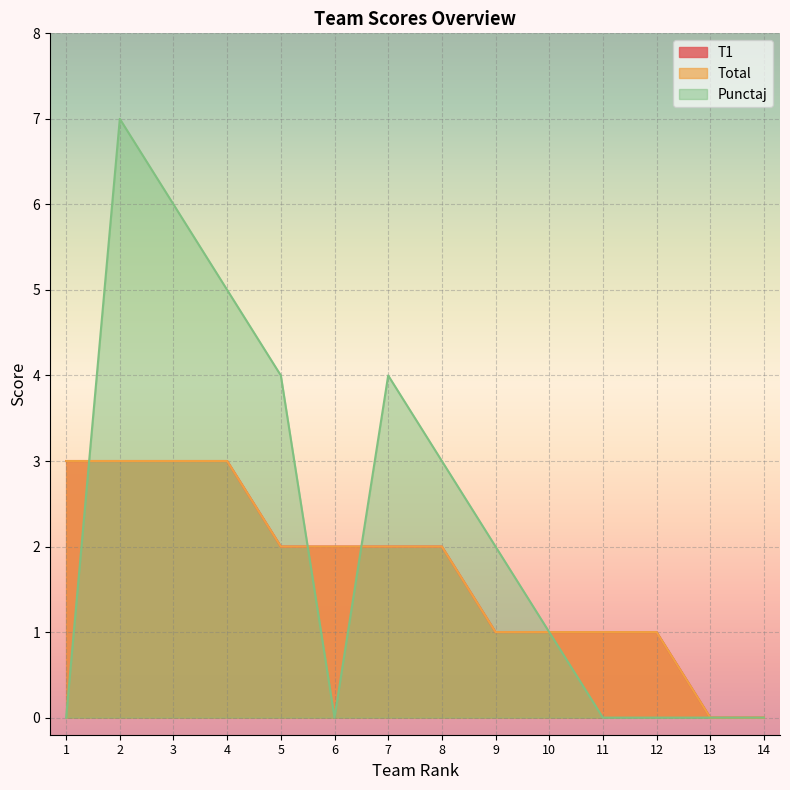

Reading right to left, list all the values displayed in this chart.

T1: 0	0	1	1	1	1	2	2	2	2	3	3	3	3
Total: 0	0	1	1	1	1	2	2	2	2	3	3	3	3
Punctaj: 0	0	0	0	1	2	3	4	0	4	5	6	7	0